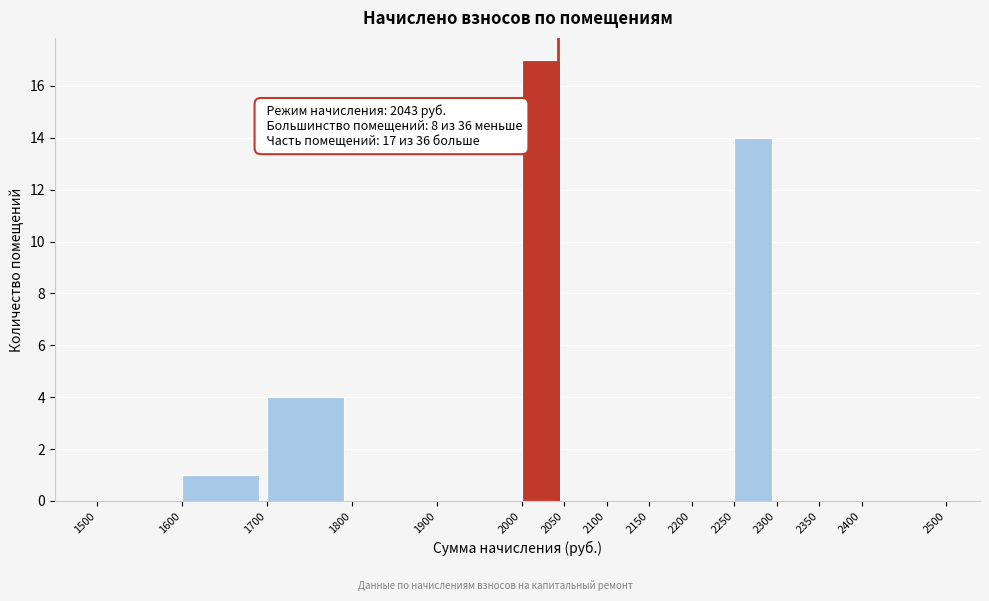

Over which range of the x-axis is the bar tallest?

2000 to 2050